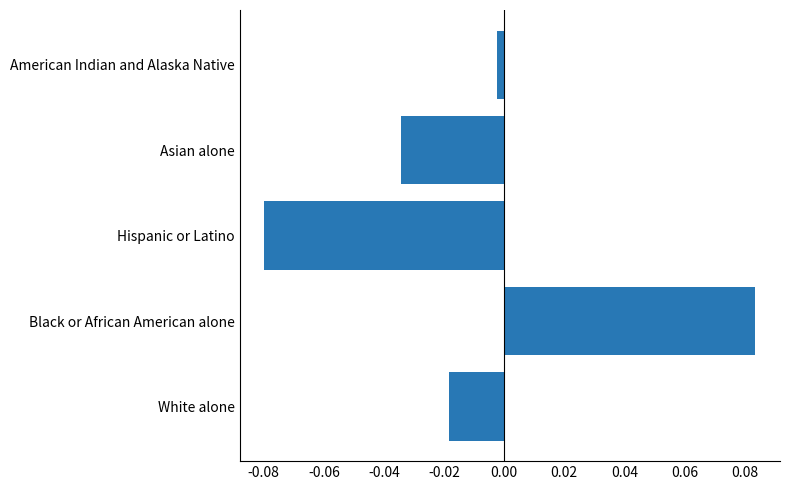

Which label corresponds to the smallest value in the chart?

Hispanic or Latino